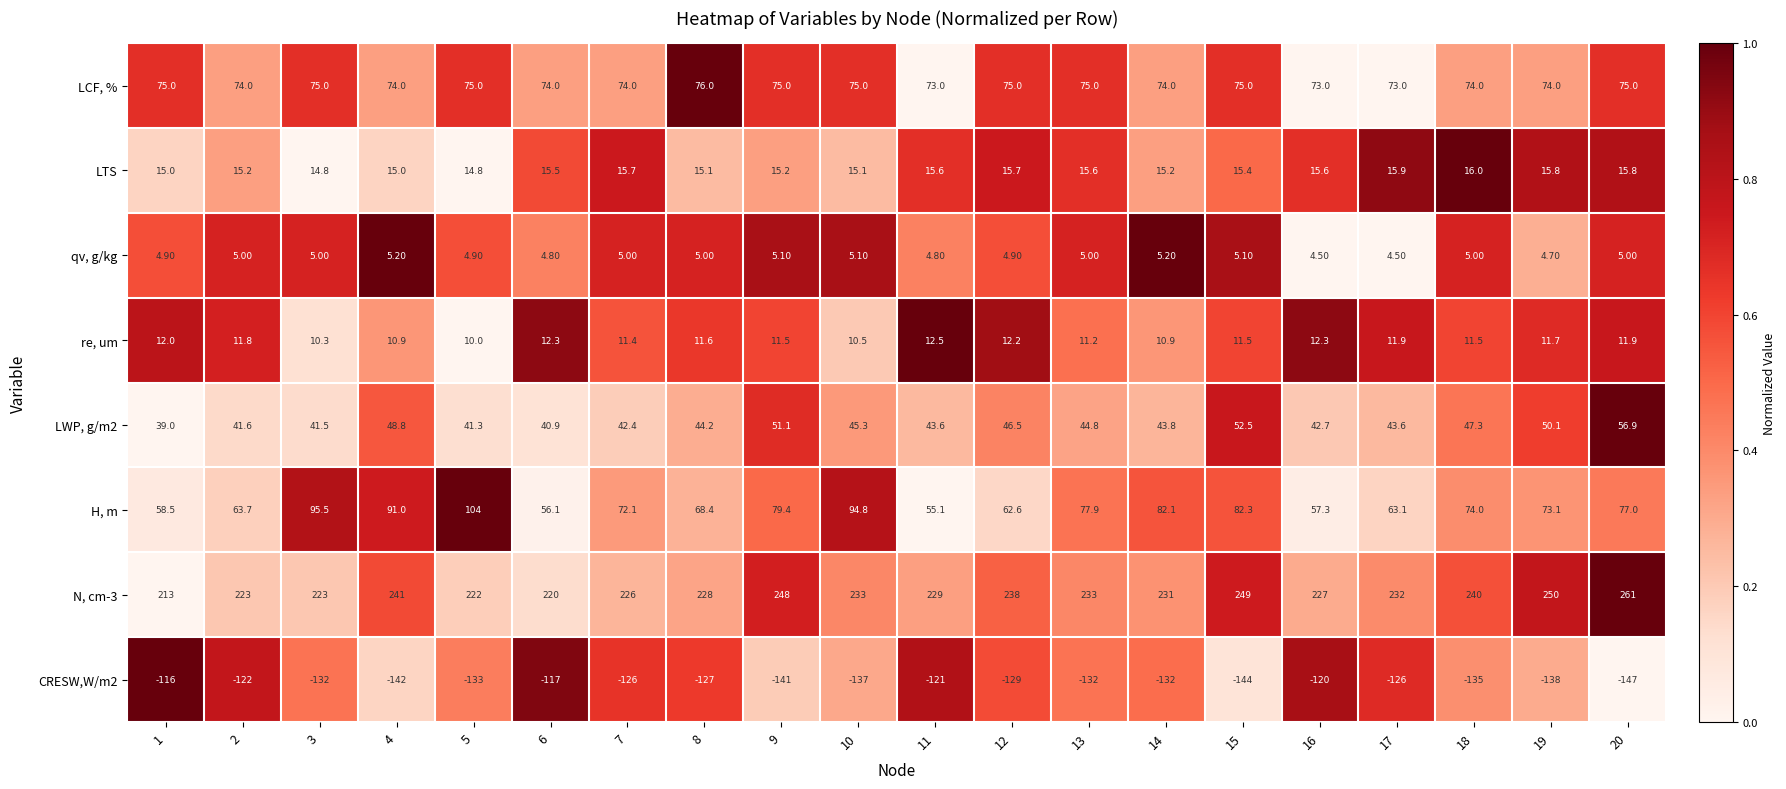

What is the difference between the highest and lowest values at 14?

363.0